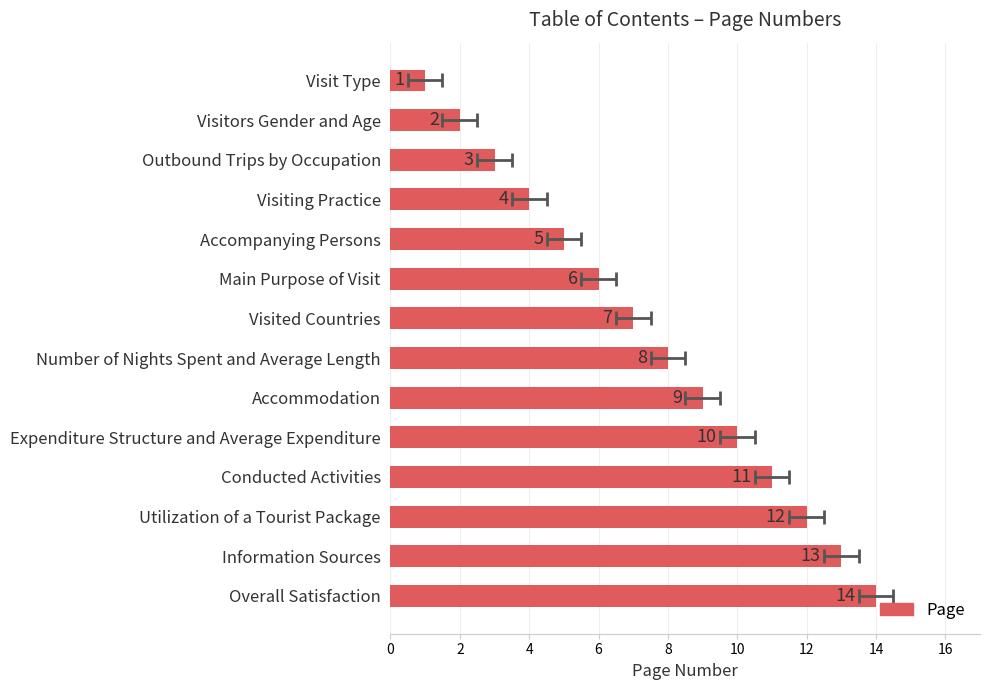

Reading left to right, extract all data points from this chart.

1	2	3	4	5	6	7	8	9	10	11	12	13	14